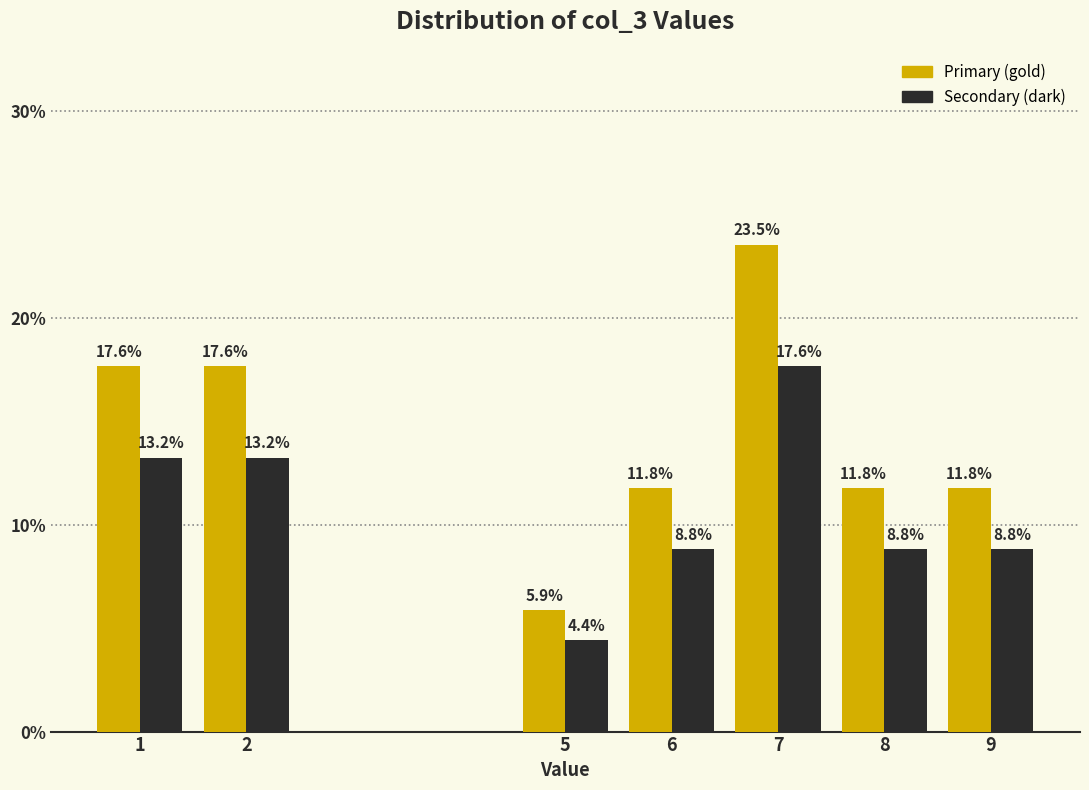

What is the total value across all series at 8?

20.6